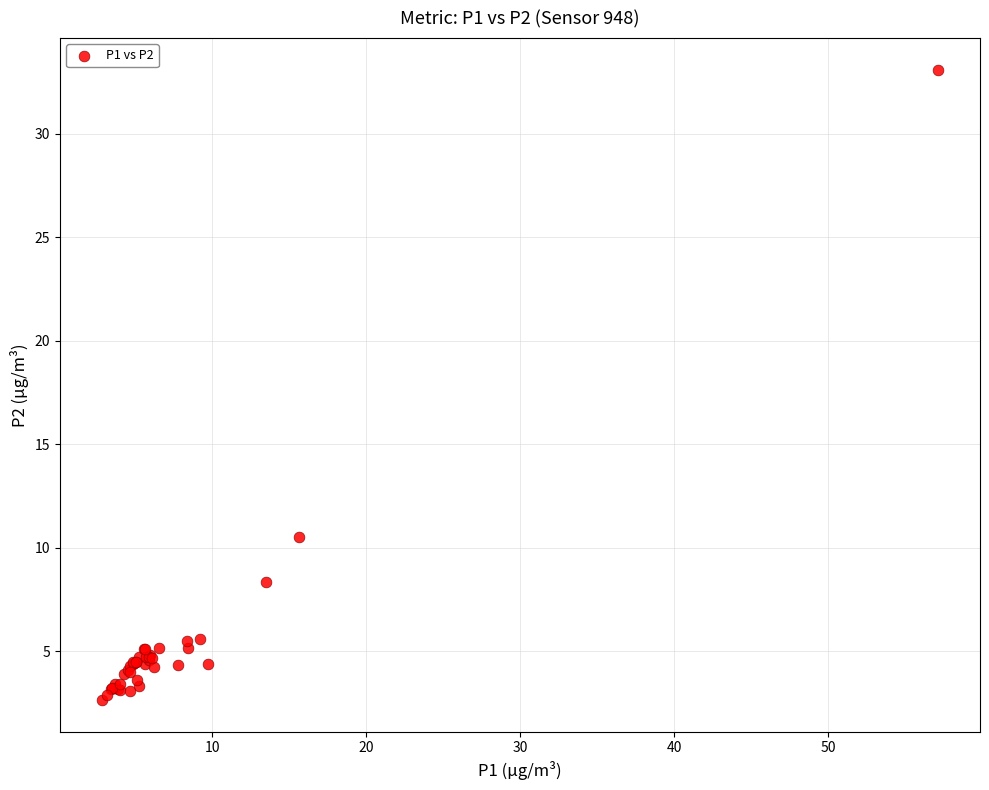

What Y value in the scatter plot is closest to 17?

10.5